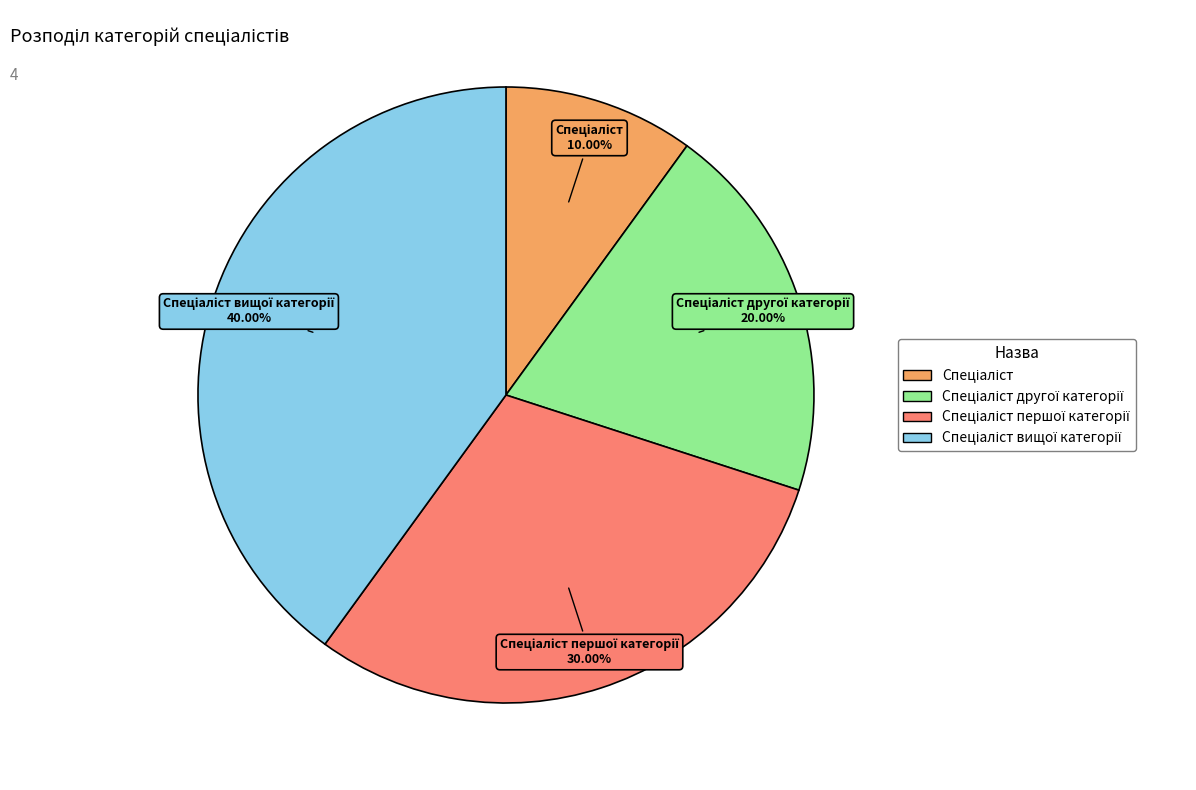

Is there any slice that represents more than half of the pie?

No